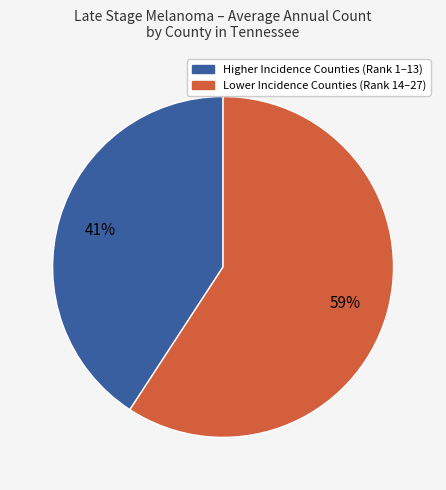

To the nearest percent, what is the difference between the largest and smallest slice percentages?

18%